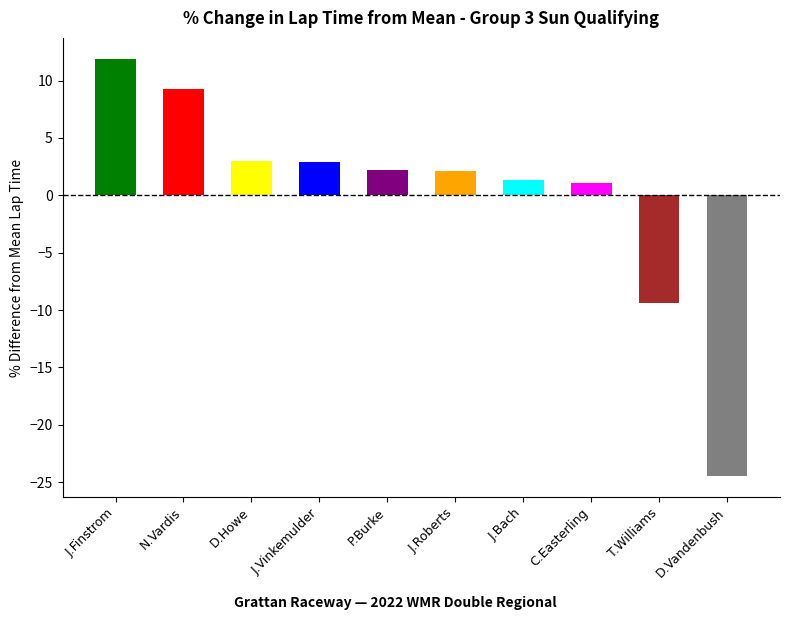

What position from the left is J.Roberts?

6